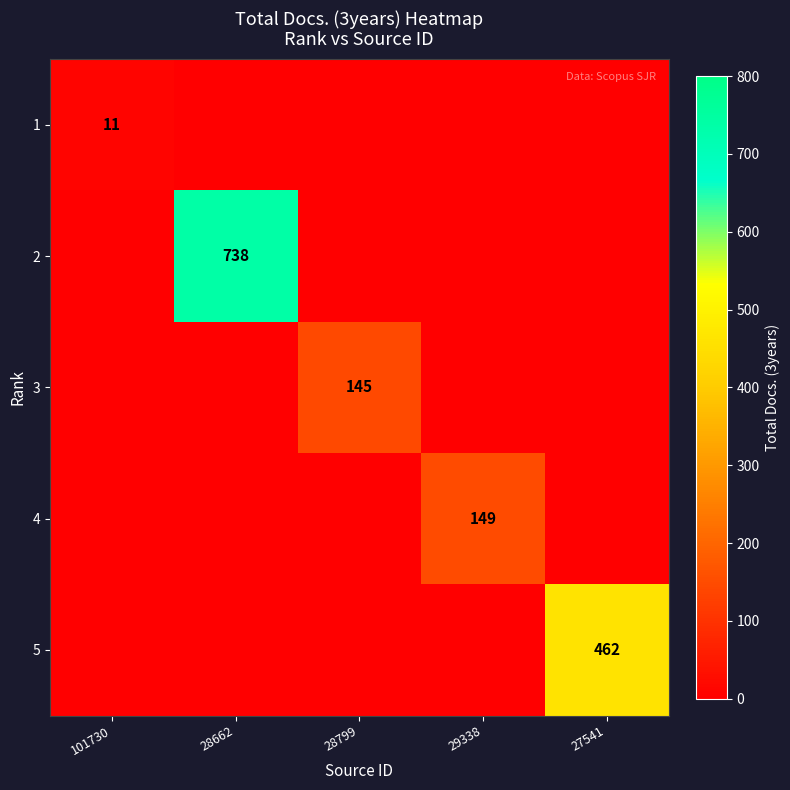

Is it true that 1 equals 3 at 101730?

False